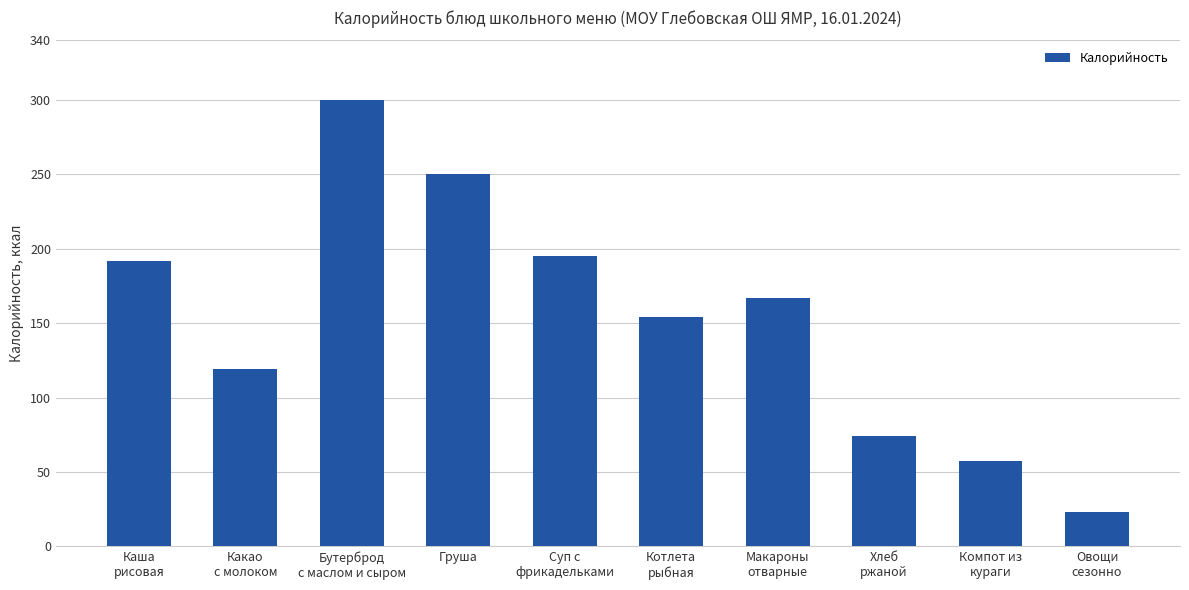

How many series are shown in this chart?

1